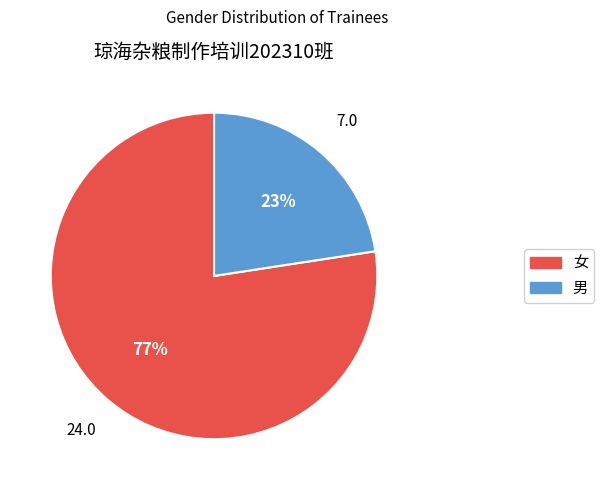

What is the majority slice?

女